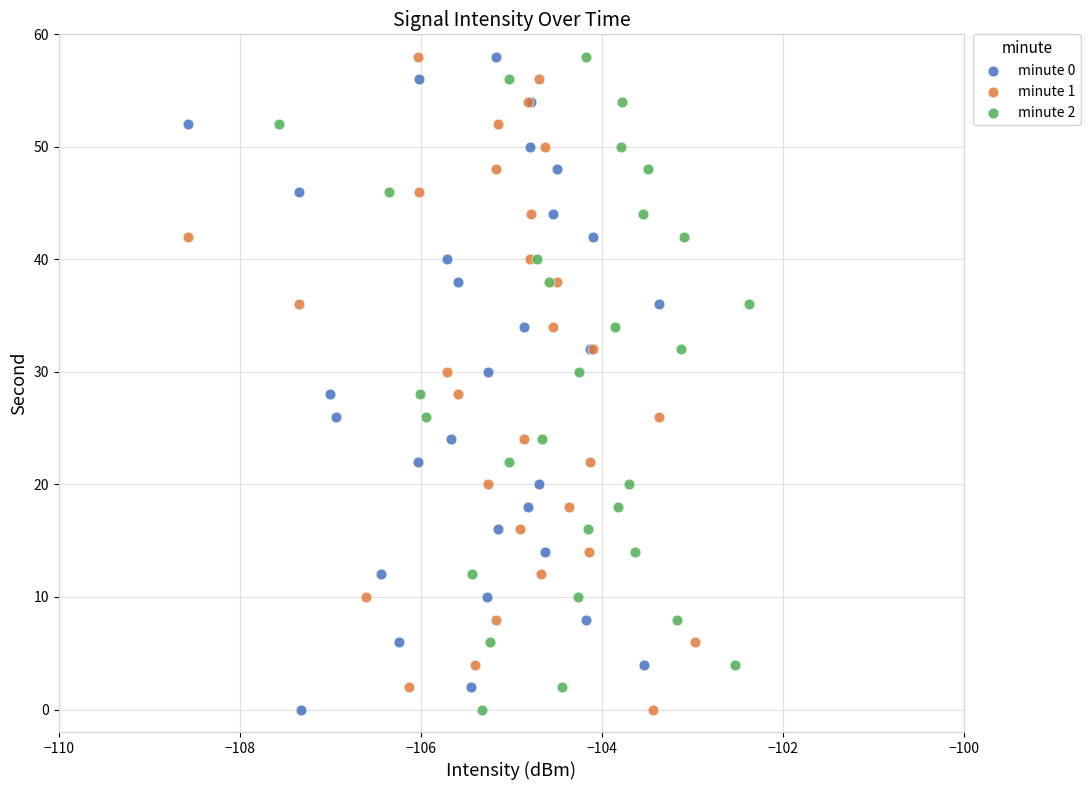

What are all the series names shown in the legend?

minute 0, minute 1, minute 2